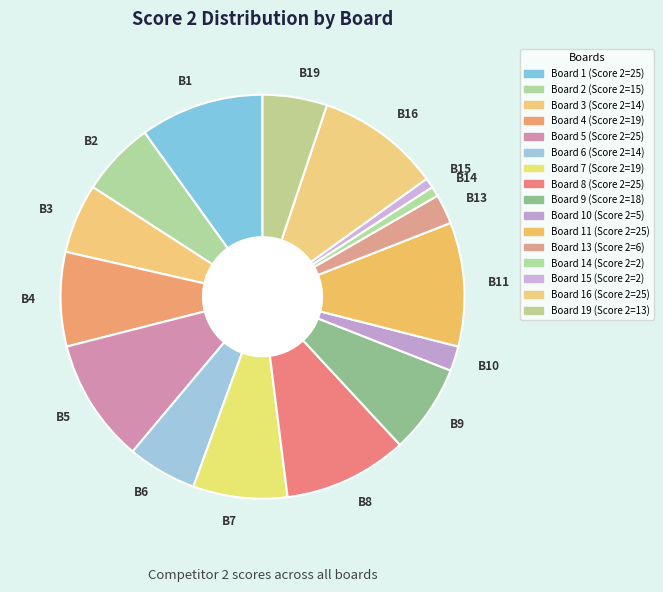

Combined, do B19 and B3 account for over 50%?

No